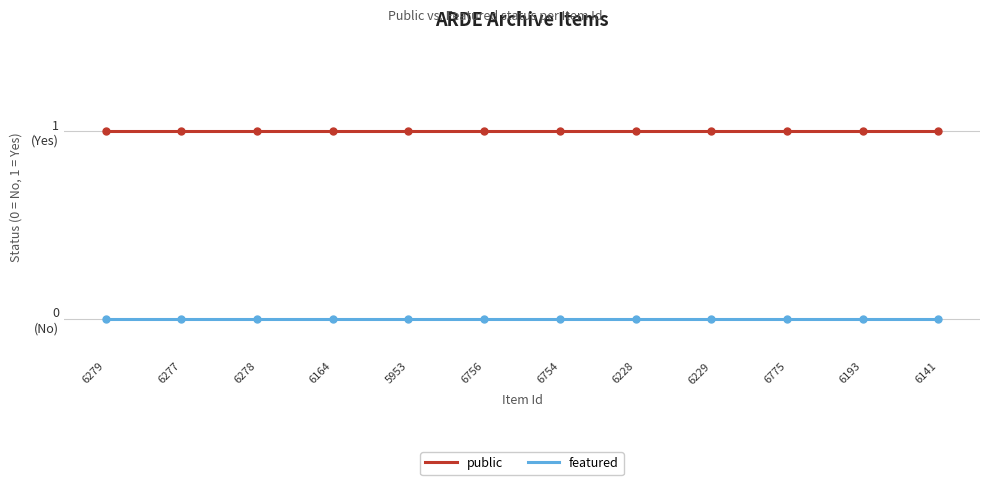

The public series shows 1 at 6279. True or false?

True